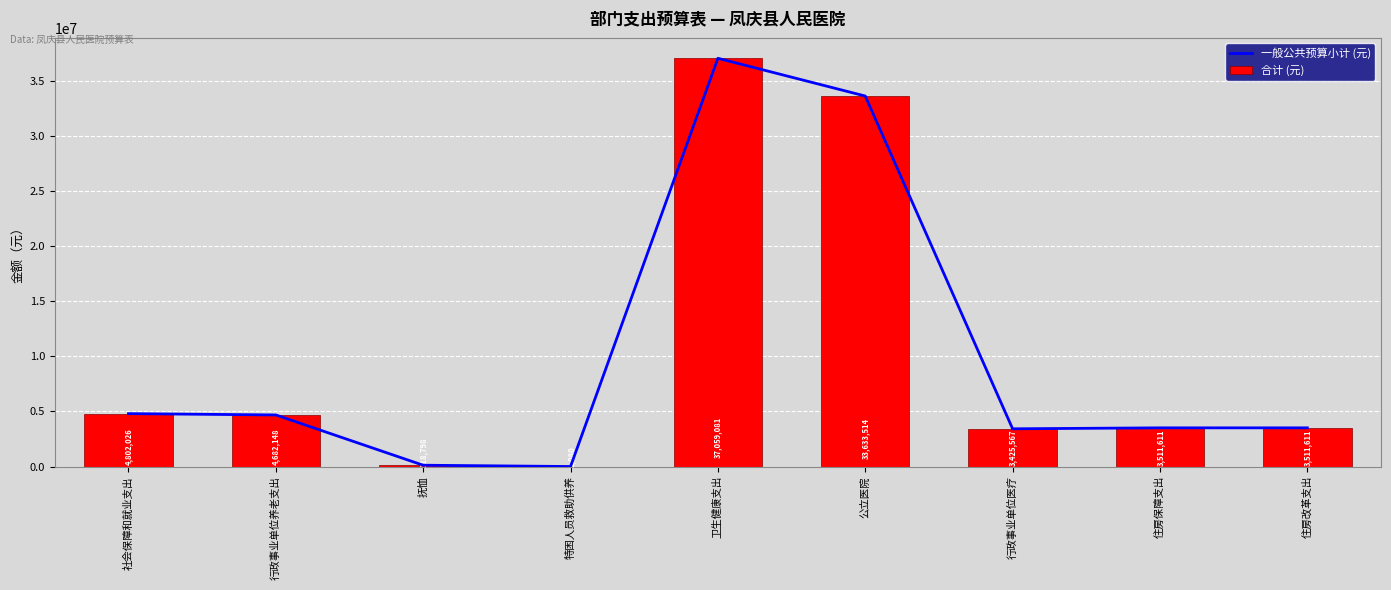

At which category is the sum across all series the highest?

卫生健康支出